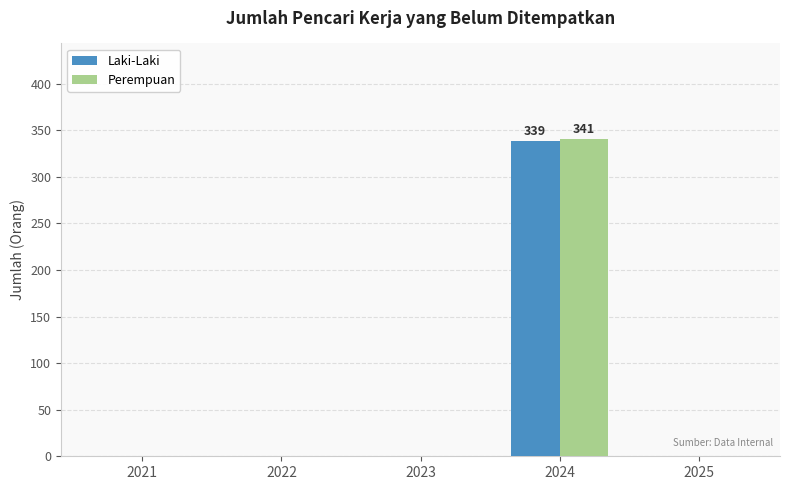

Which label corresponds to the largest value in the chart?

2024